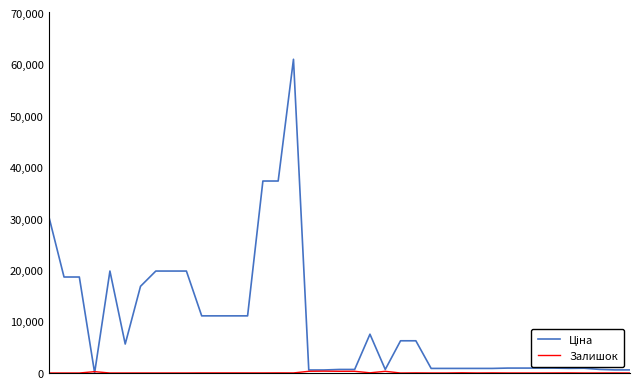

What is the maximum value shown in the chart?

61024.7